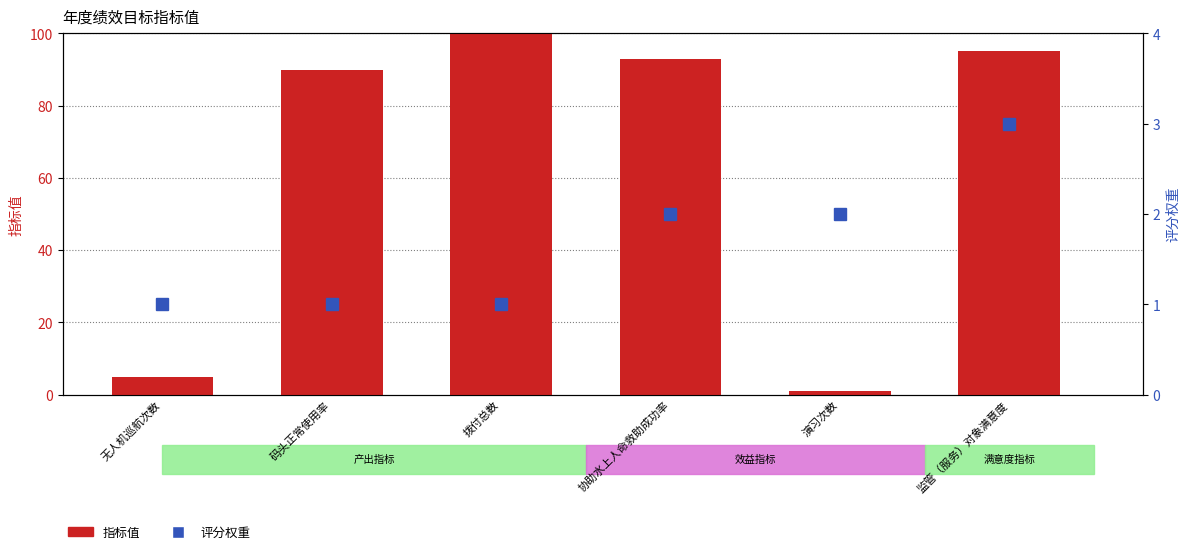

Which series changed the most between 协助水上人命救助成功率 and 演习次数?

指标值